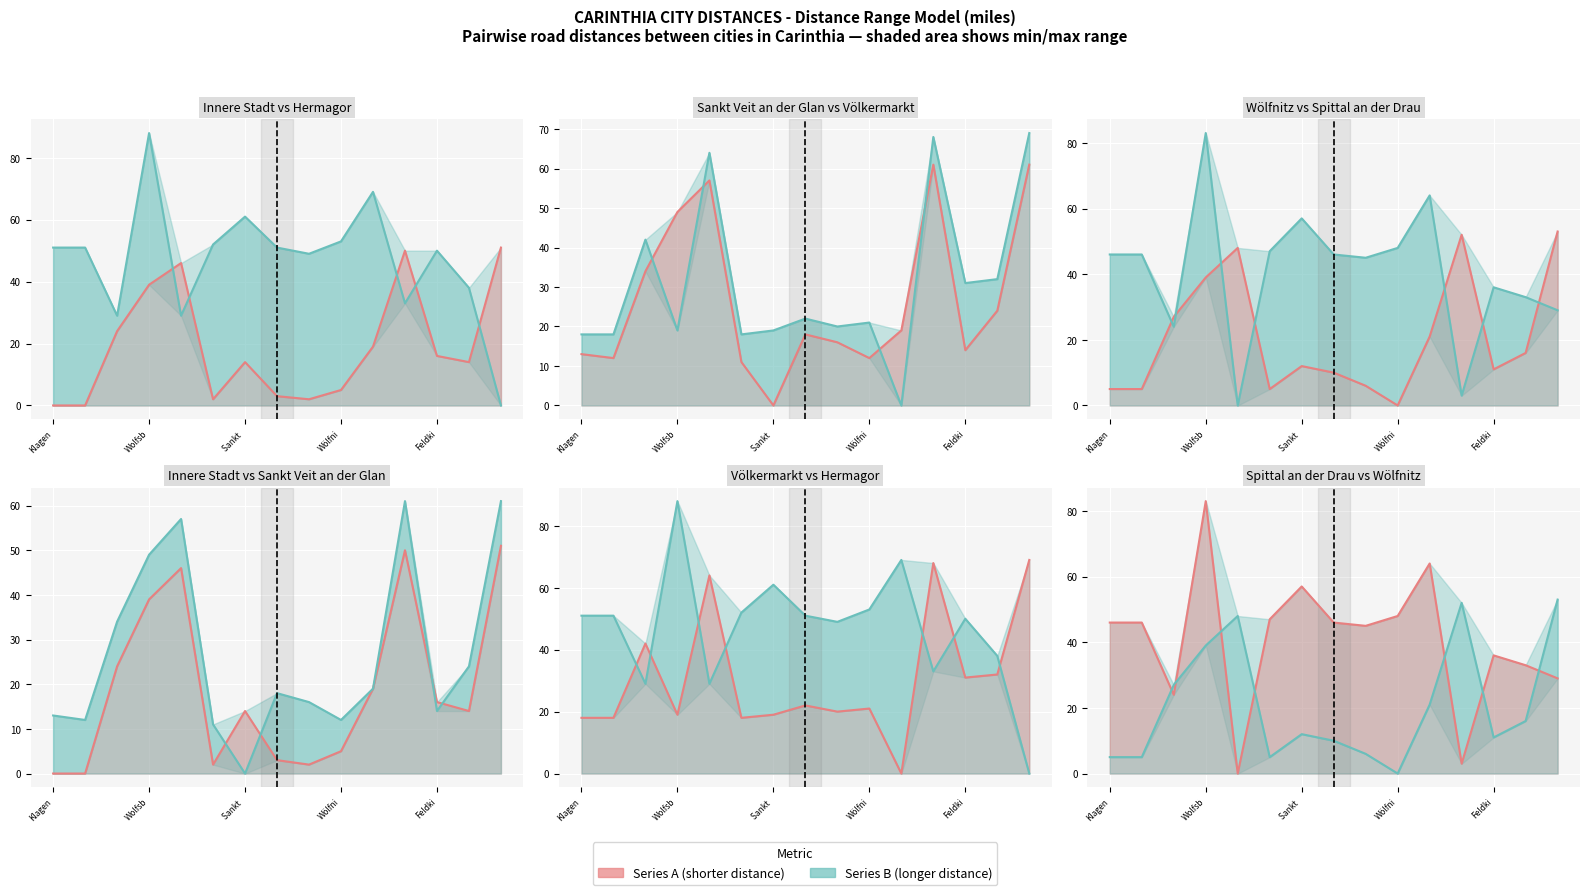

How many positive values does the Wölfnitz series have?

14